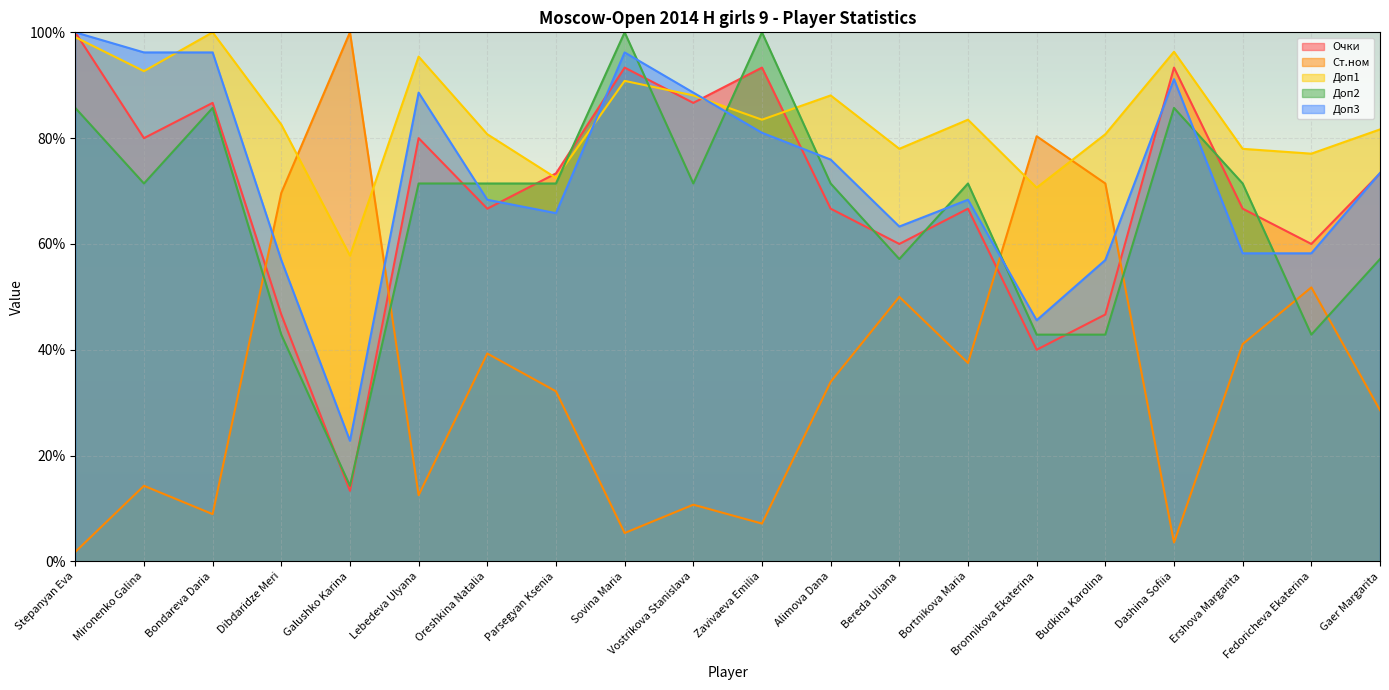

What are all the series names shown in the legend?

Очки, Ст.ном, Доп1, Доп2, Доп3